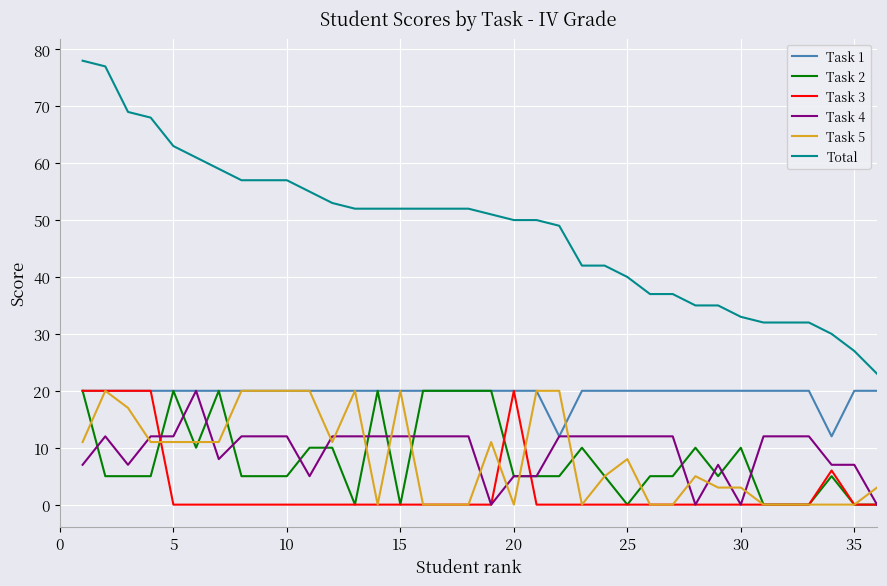

Which series has the widest spread of values?

Total